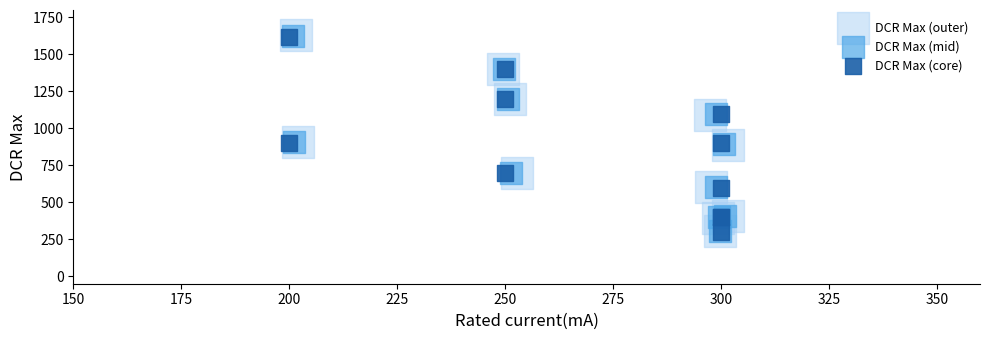

Which series has the widest spread of Y values?

DCR Max (outer)